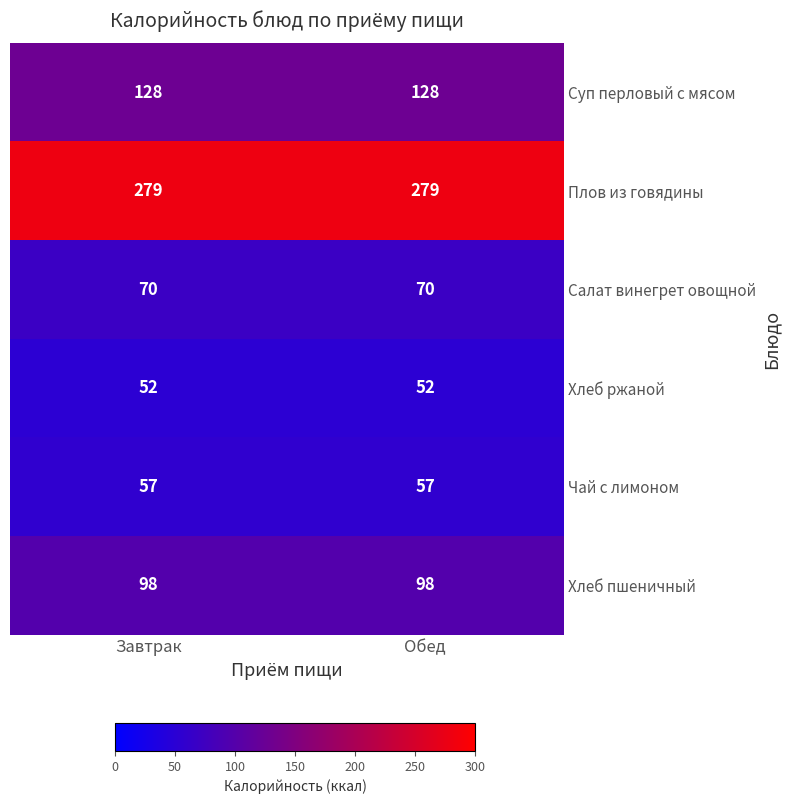

Reading left to right, extract all data points from this chart.

Суп перловый с мясом: Завтрак=128	Обед=128
Плов из говядины: Завтрак=279	Обед=279
Салат винегрет овощной: Завтрак=70	Обед=70
Хлеб ржаной: Завтрак=52	Обед=52
Чай с лимоном: Завтрак=57	Обед=57
Хлеб пшеничный: Завтрак=98	Обед=98